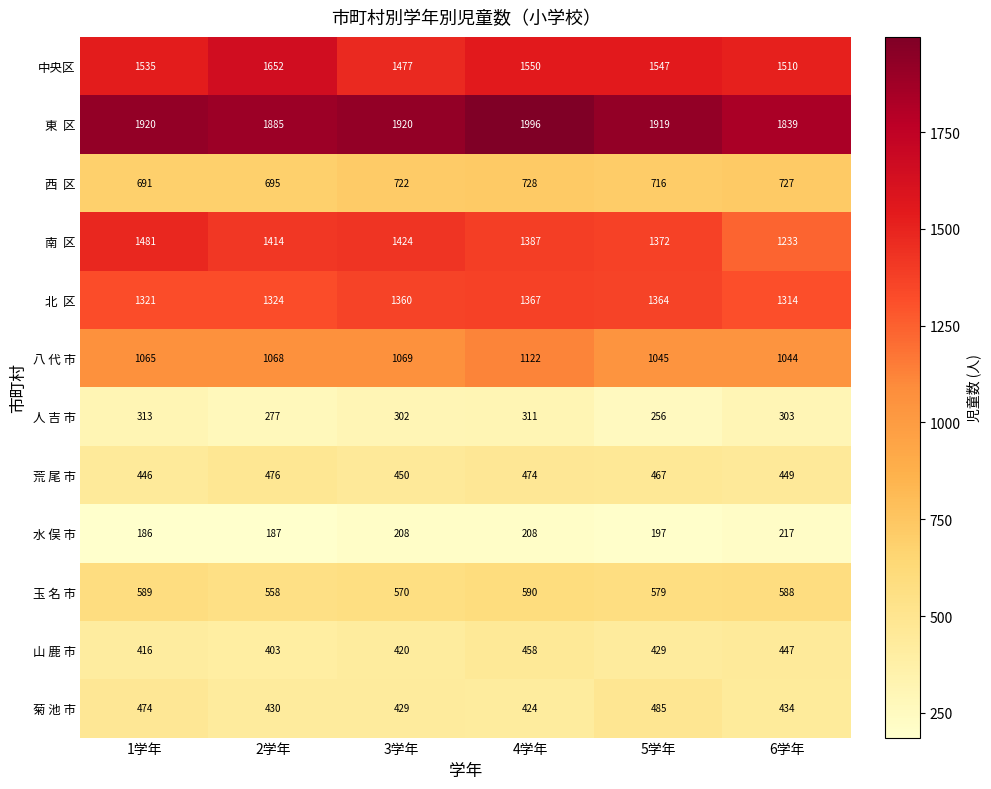

Where does the 人 吉 市 series first go above 303?

1学年